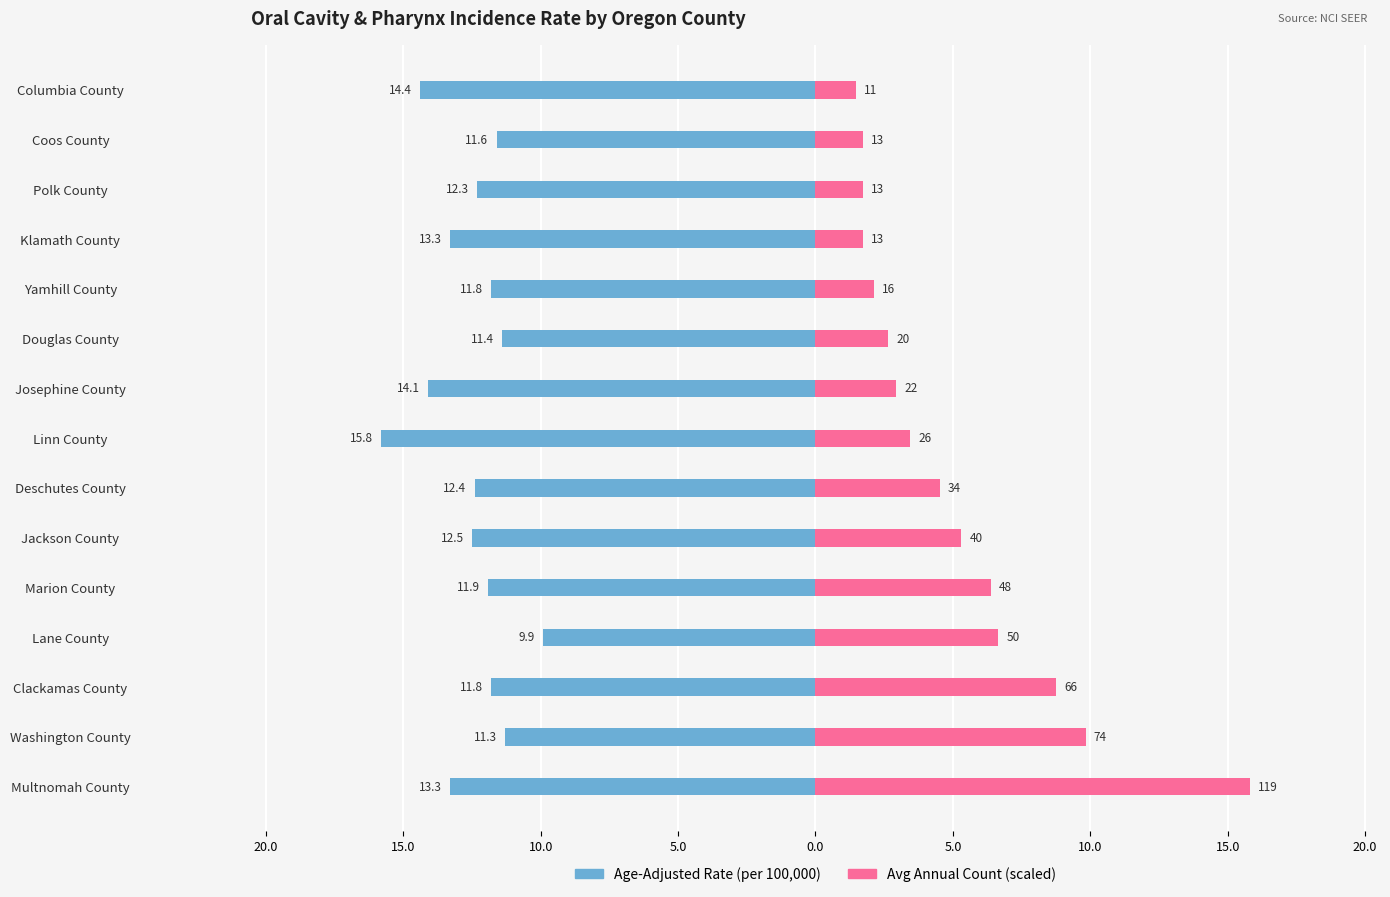

What is the value of the Age-Adjusted Rate bar at the 2nd from the left?

-11.3